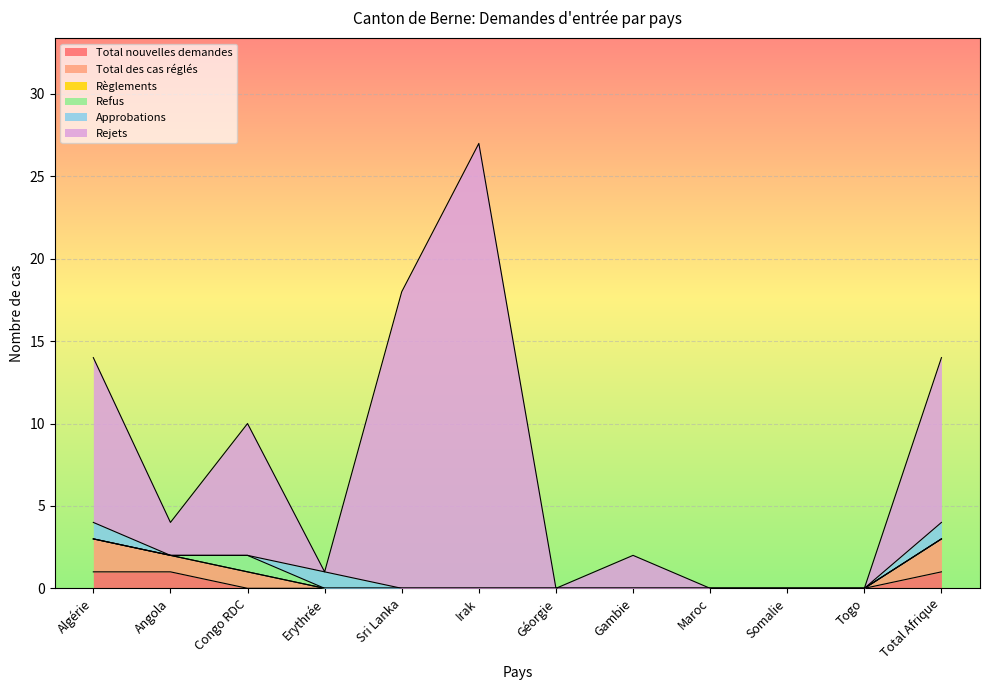

How many lines are shown in the chart?

6